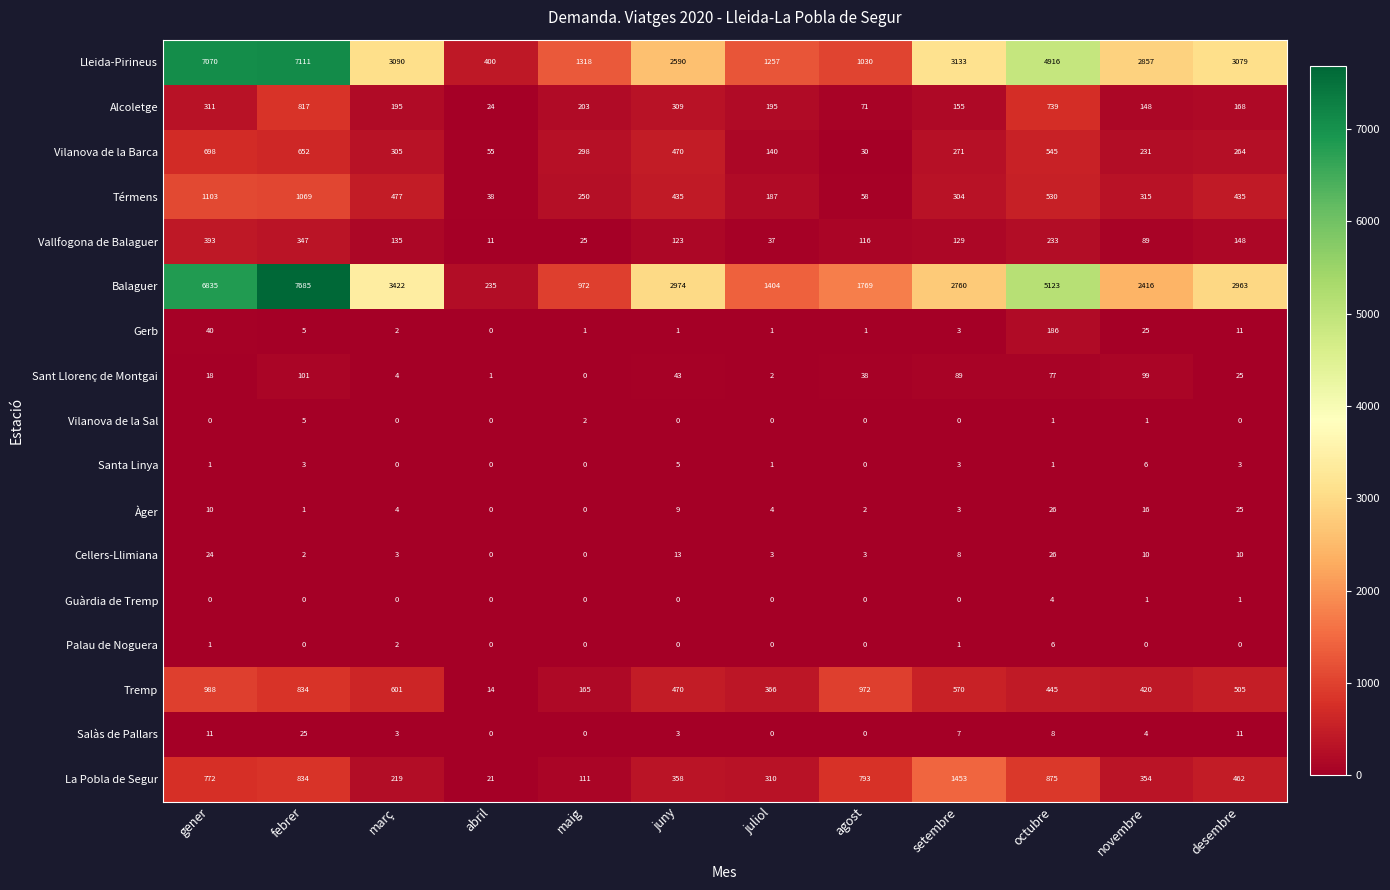

Between febrer and març, which series saw the biggest shift?

Balaguer